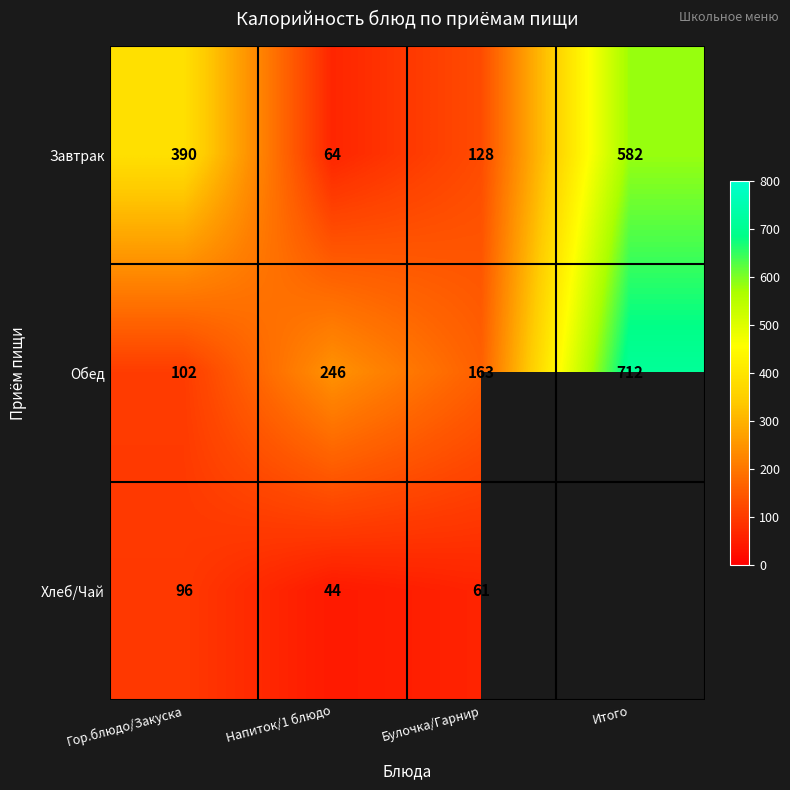

How many data points in Обед are less than 246?

2